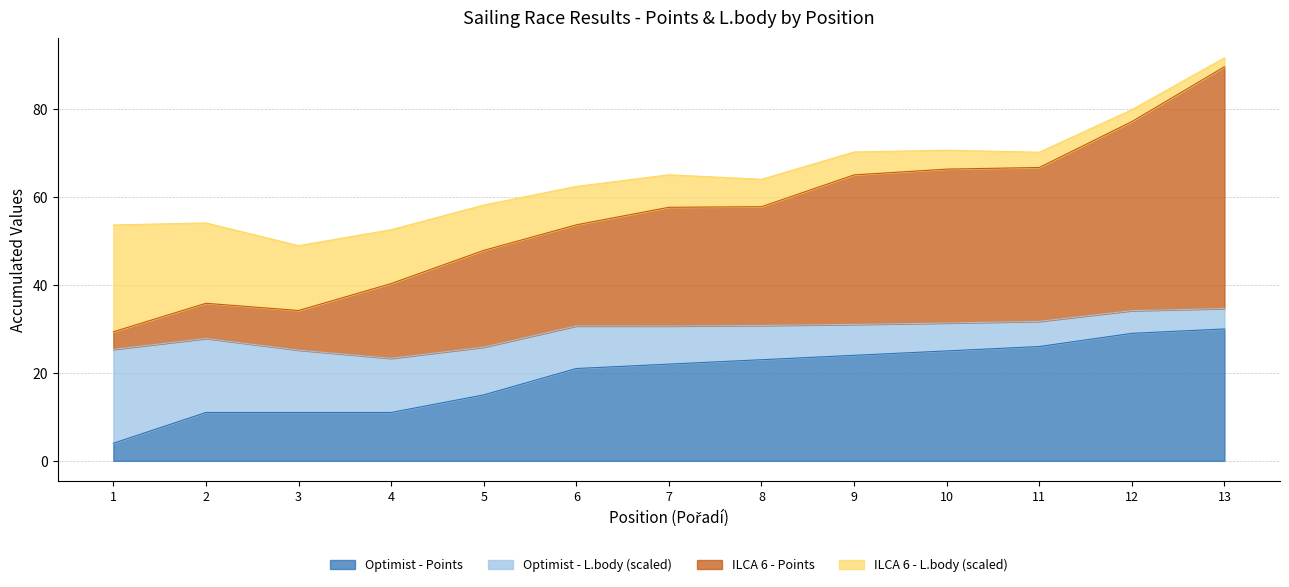

Between 7 and 9, which is larger?

9